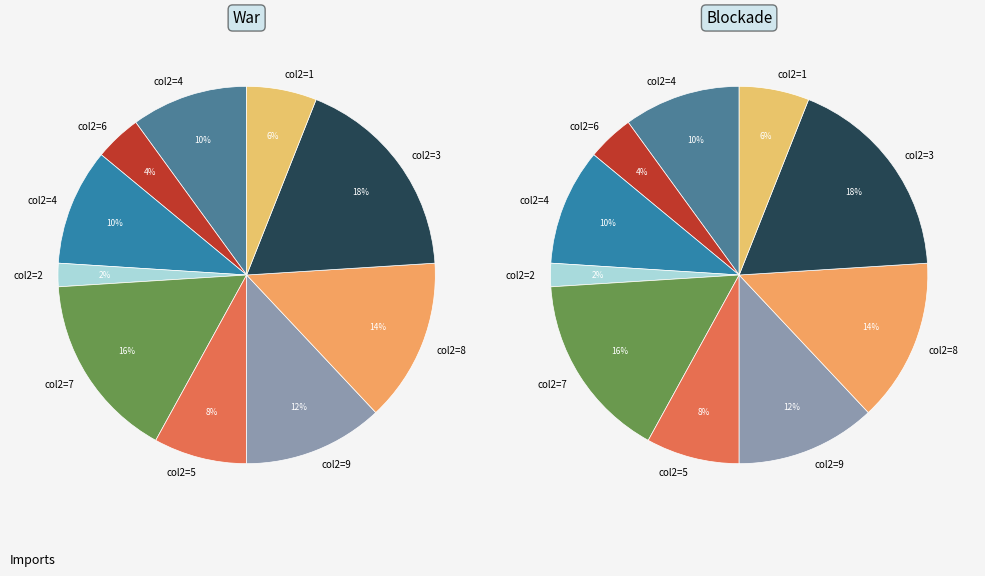

Does any single category account for the majority?

No